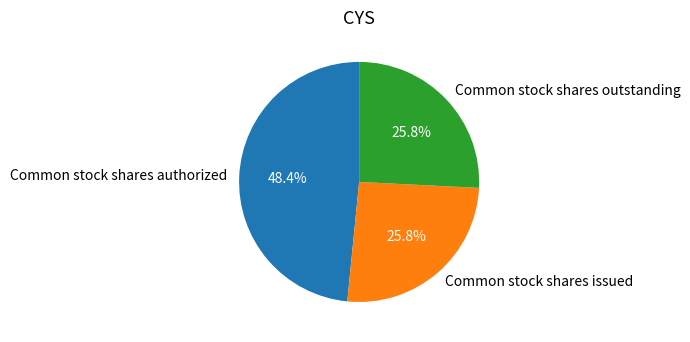

How many segments does this pie chart have?

3